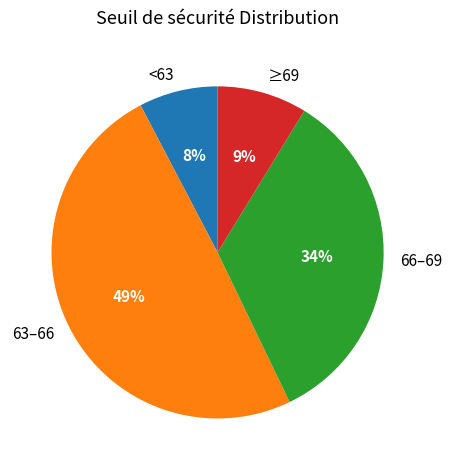

Which slice is the largest?

63–66